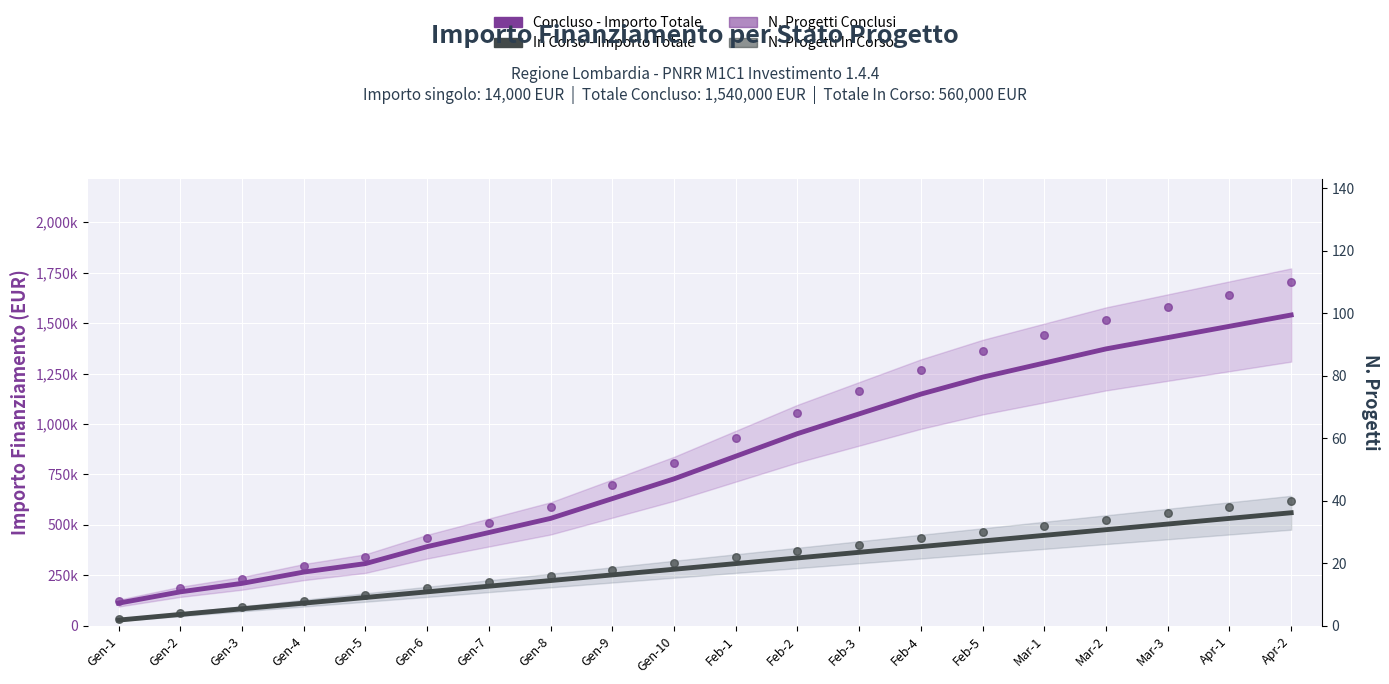

What are all the series names shown in the legend?

Concluso - Importo Totale, In Corso - Importo Totale, N. Progetti Conclusi, N. Progetti In Corso